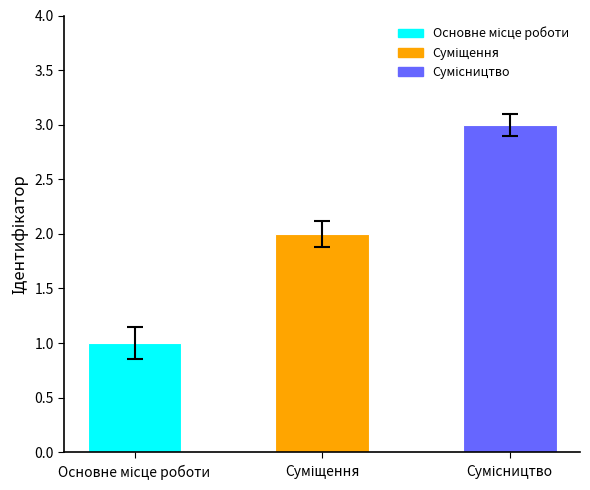

What is the greatest value displayed?

3